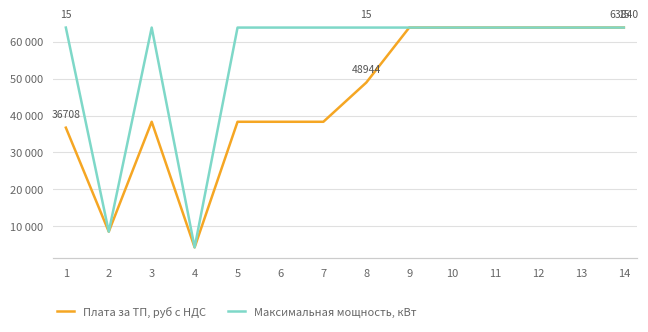

Between 8 and 6, which is larger?

8